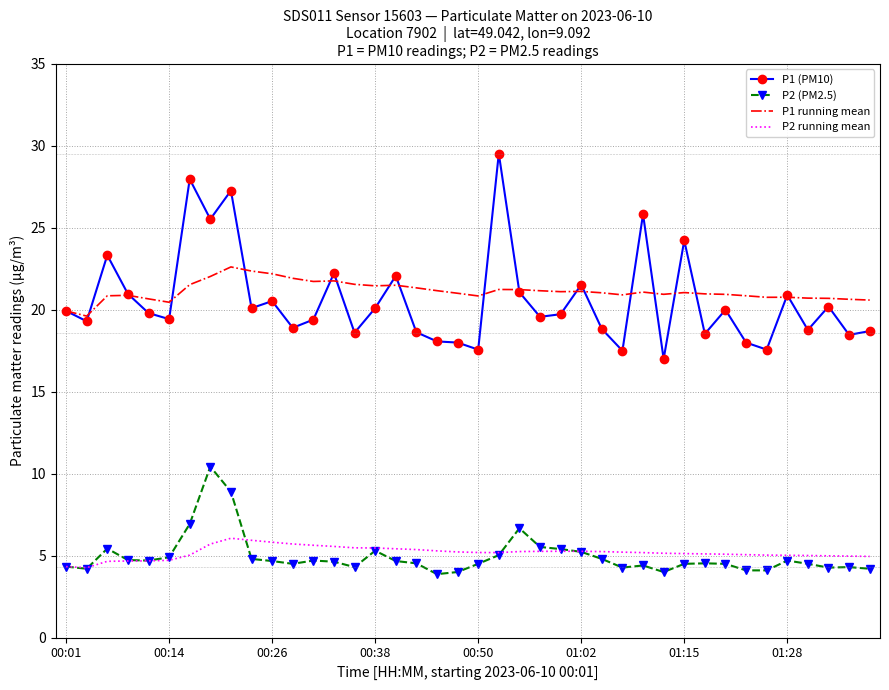

List the series in order of their peak value, lowest first.

P2 running mean, P2 (PM2.5), P1 running mean, P1 (PM10)